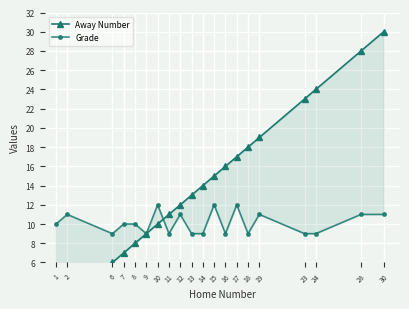

Where does the Grade series first go above 10?

2